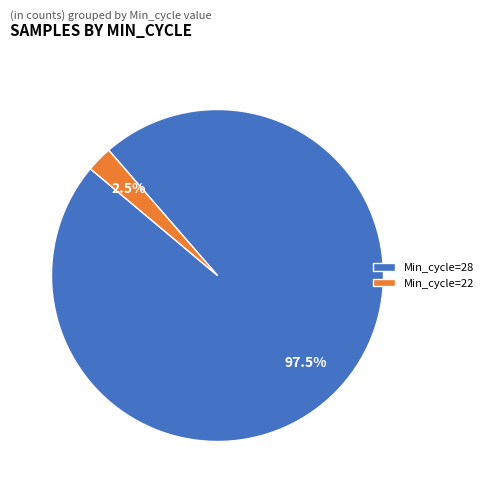

Does any single category account for the majority?

Yes